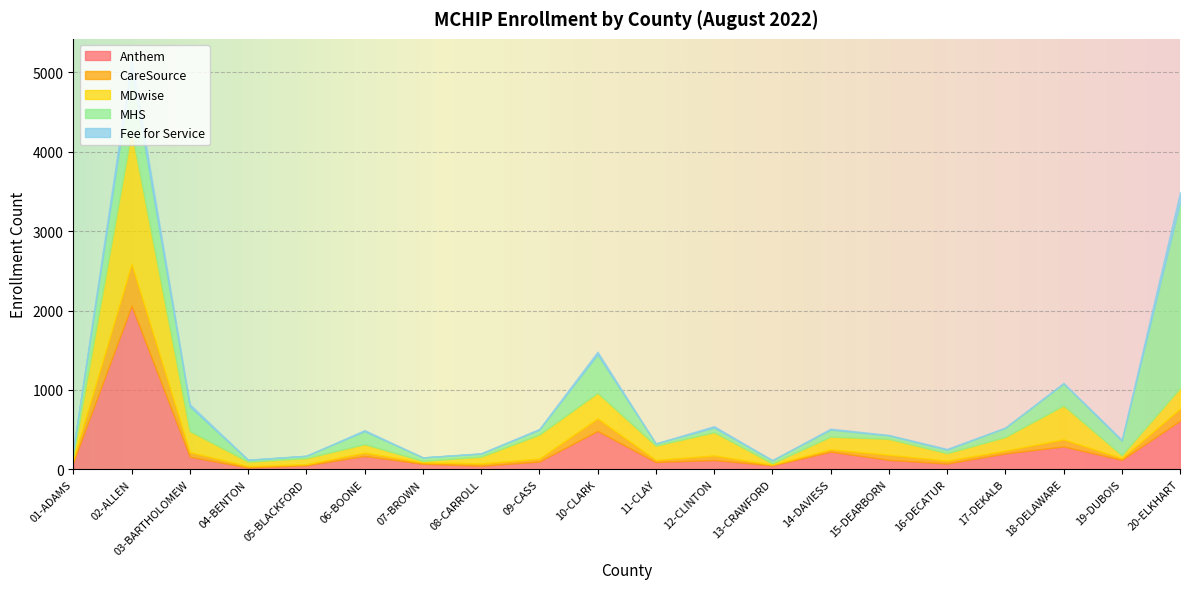

Rank the categories by Anthem value from highest to lowest.

02-ALLEN, 20-ELKHART, 10-CLARK, 18-DELAWARE, 14-DAVIESS, 17-DEKALB, 06-BOONE, 03-BARTHOLOMEW, 15-DEARBORN, 19-DUBOIS, 12-CLINTON, 09-CASS, 11-CLAY, 01-ADAMS, 16-DECATUR, 07-BROWN, 05-BLACKFORD, 13-CRAWFORD, 08-CARROLL, 04-BENTON